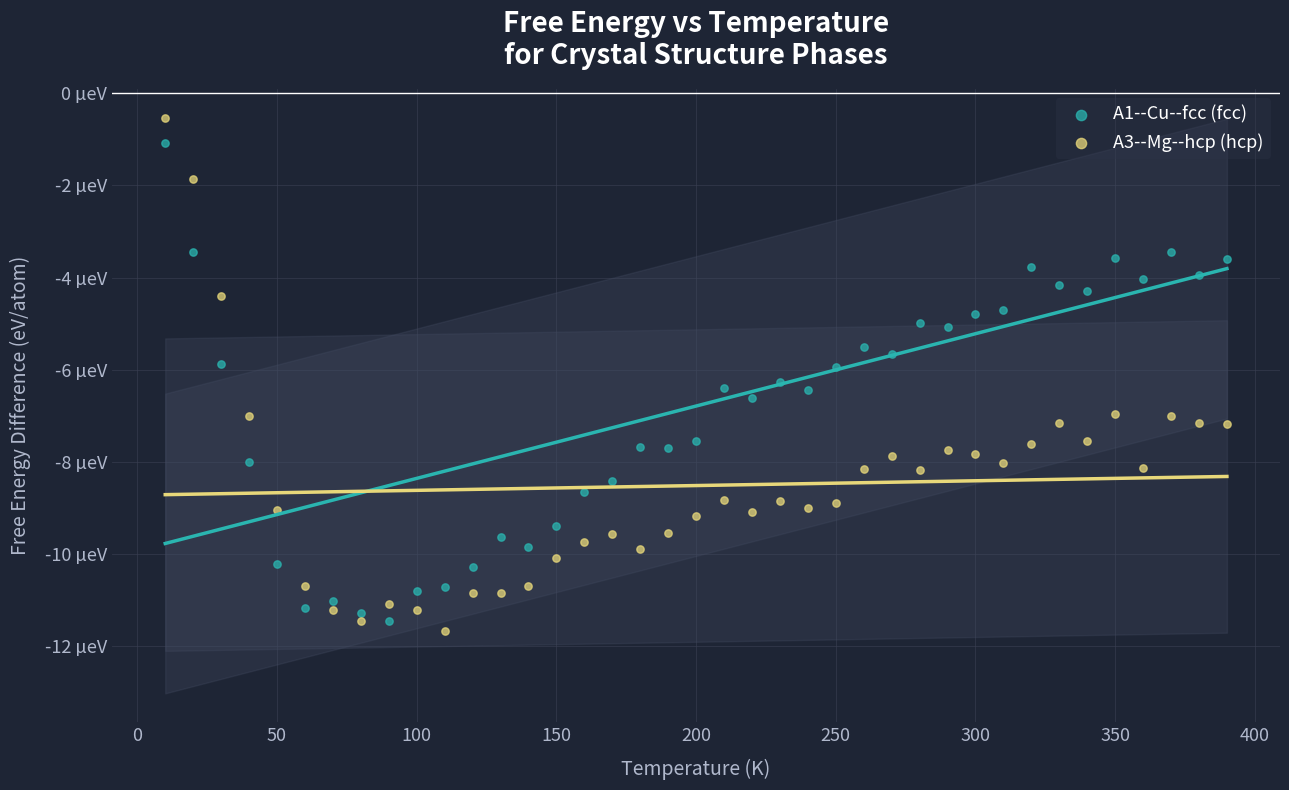

Which series has the widest spread of Y values?

A3--Mg--hcp (hcp)